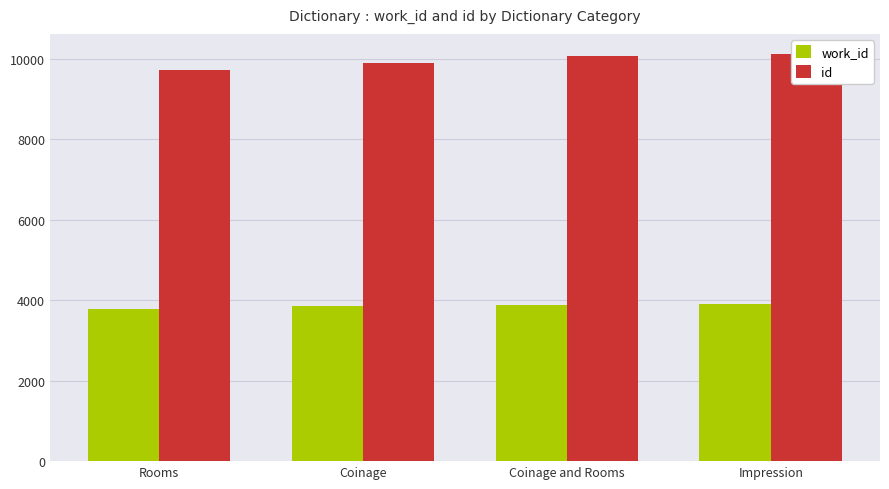

Which series has the widest spread of values?

id